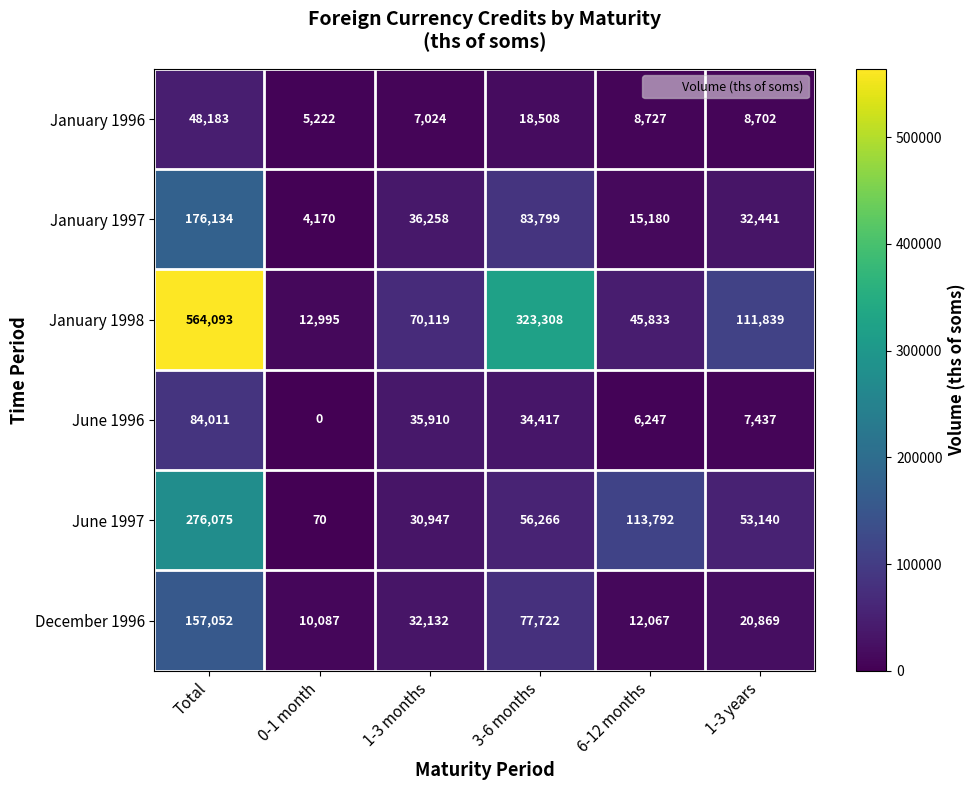

How many categories are shown in the chart?

6